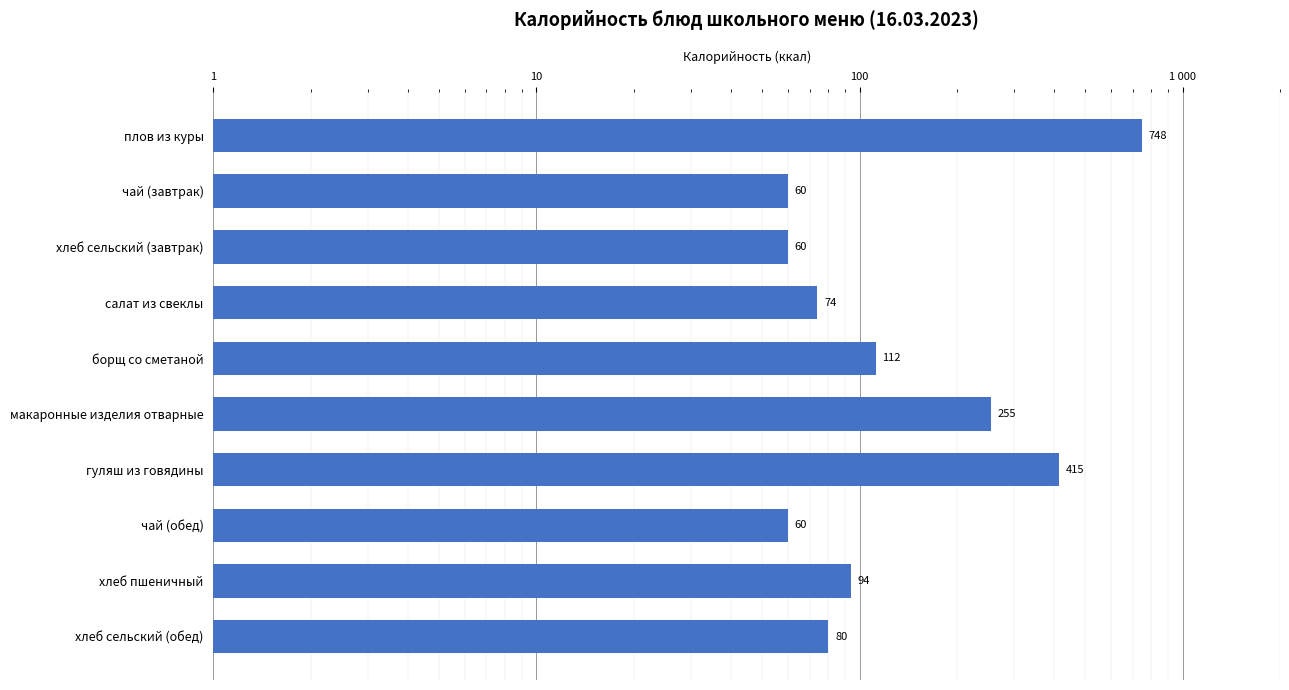

Count the number of categories in the chart.

10